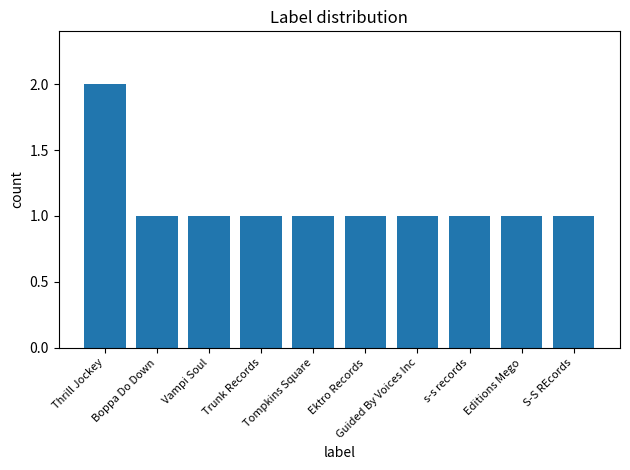

How many categories are shown in the chart?

10